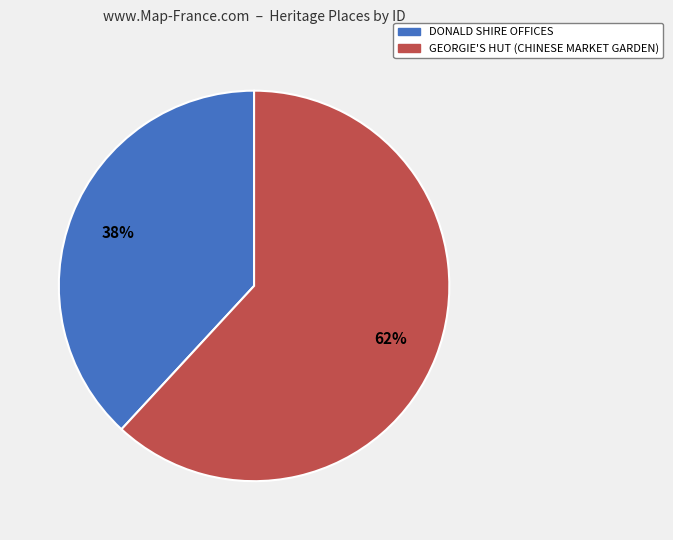

Is DONALD SHIRE OFFICES the majority of the pie?

No